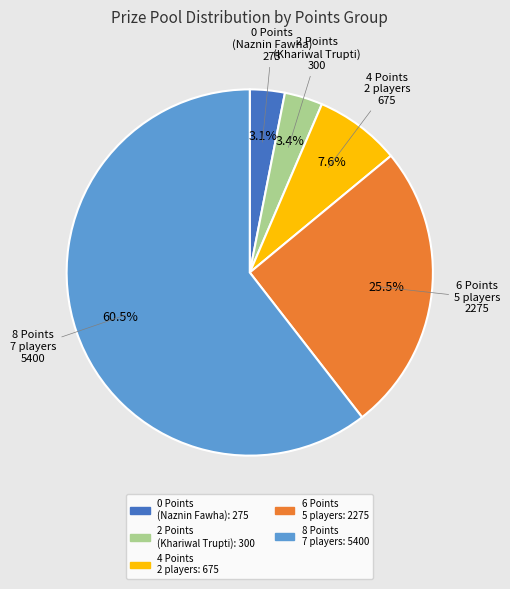

Between 2 Points and 8 Points, which is larger?

8 Points